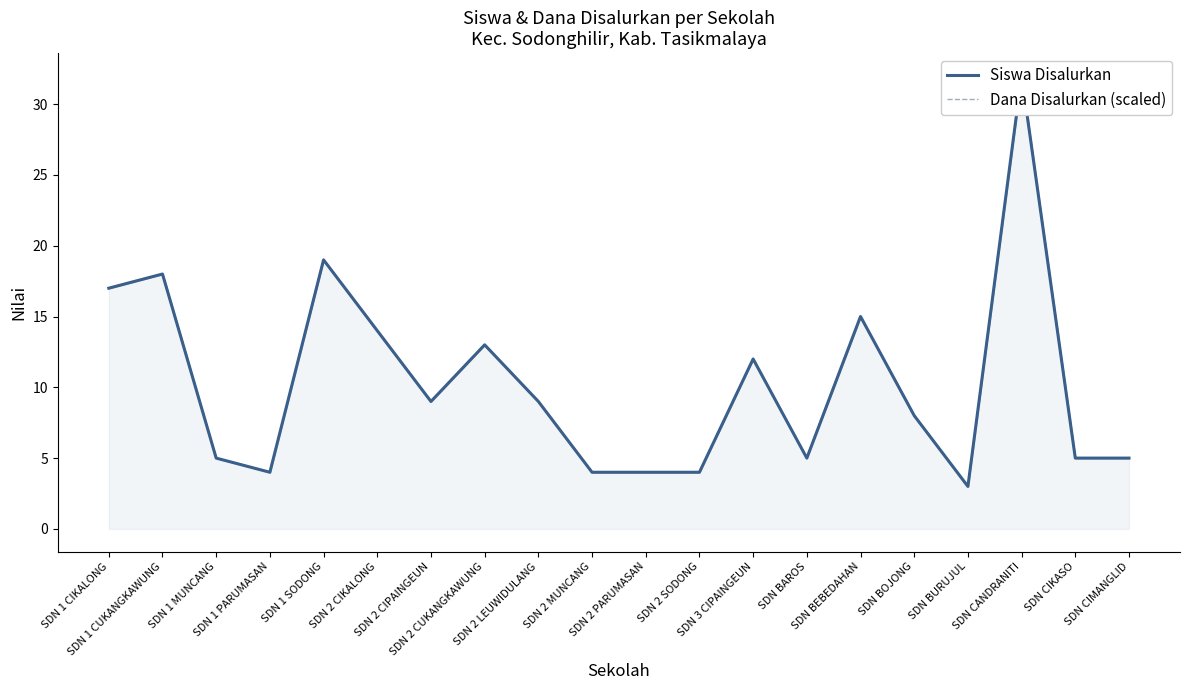

At how many categories does at least one series exceed 13?

6